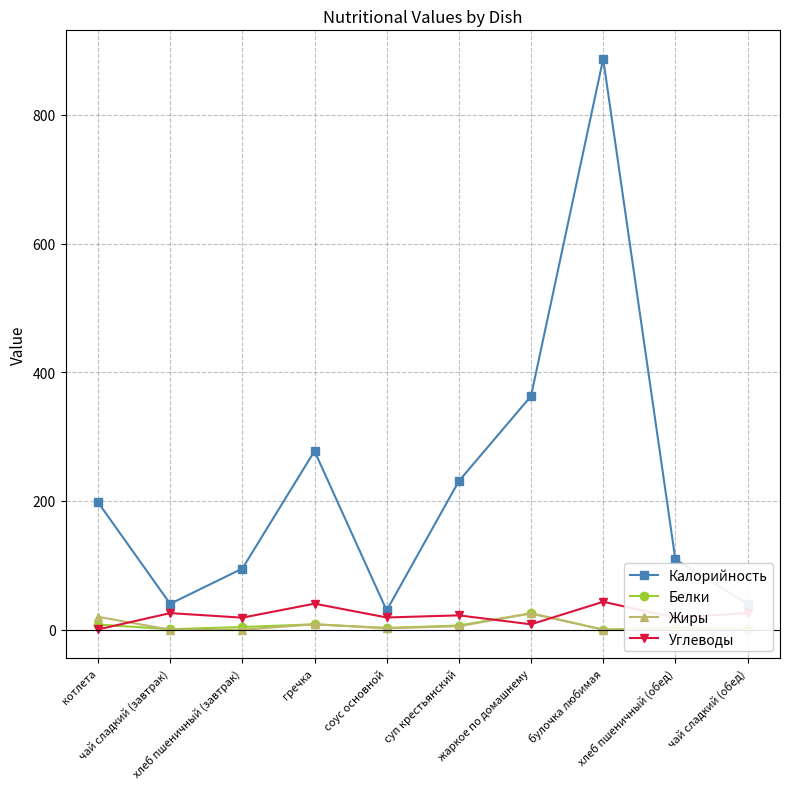

Which has a higher value, гречка or жаркое по домашнему?

жаркое по домашнему